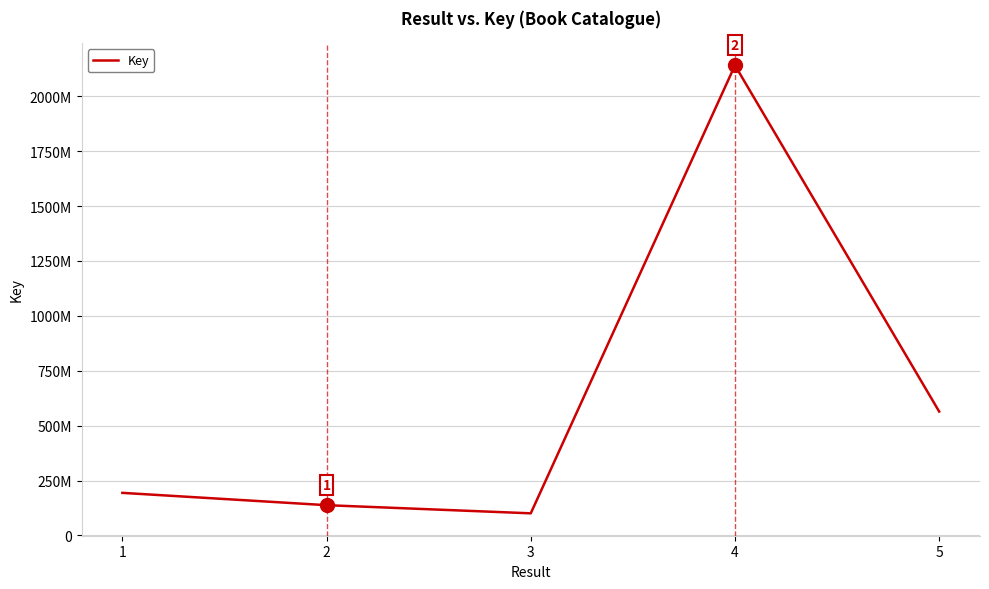

How many points are higher than both their immediate neighbors (excluding endpoints)?

1